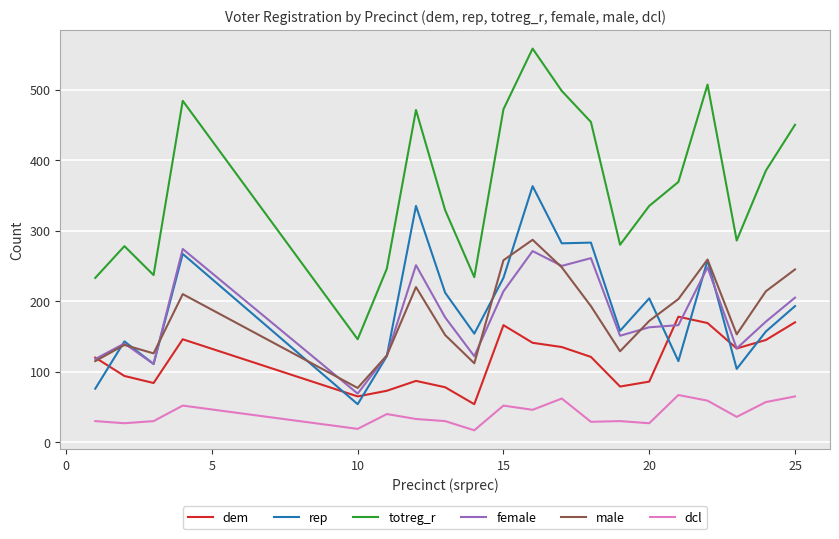

Which series has the largest total across all categories?

totreg_r